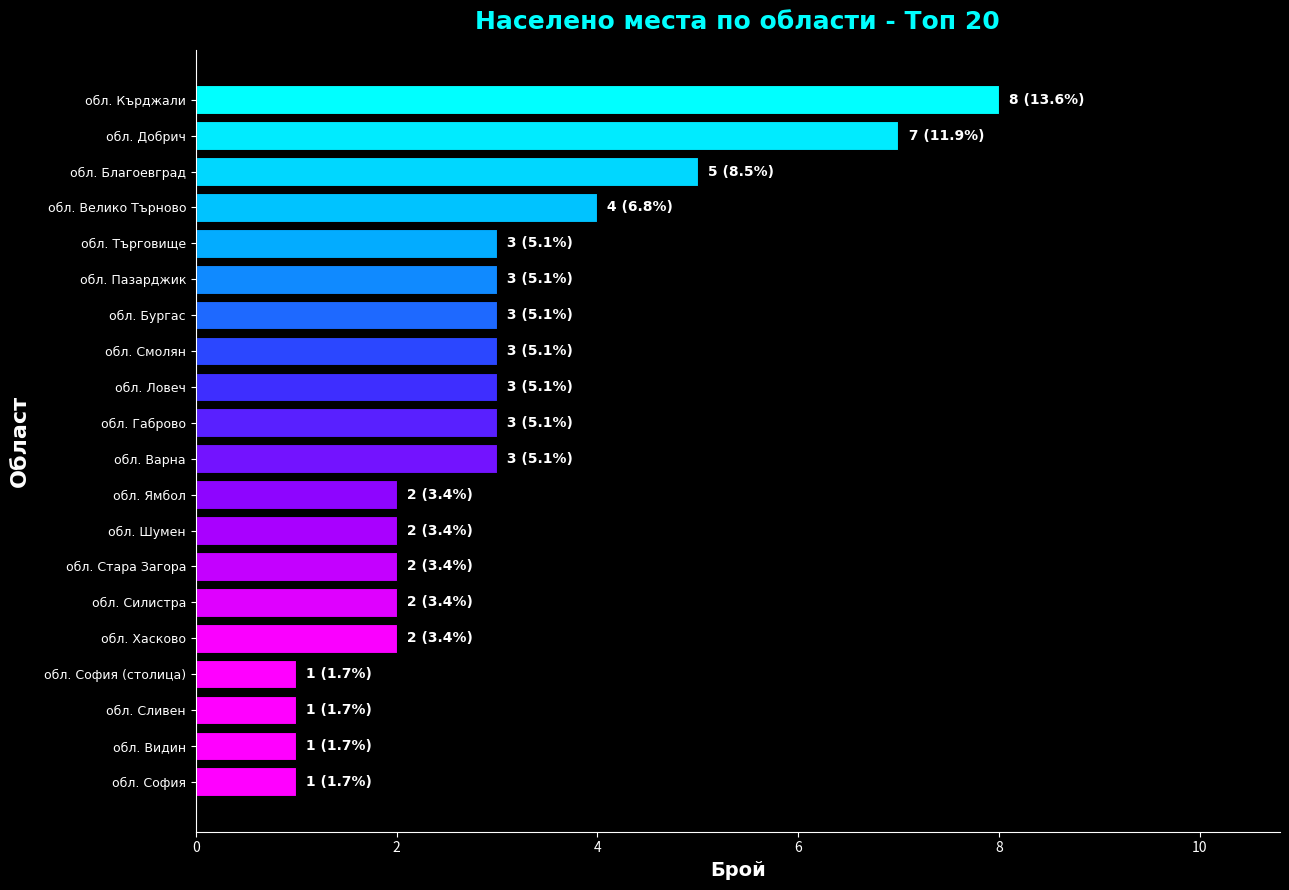

What value does the data have at обл. Кърджали?

8